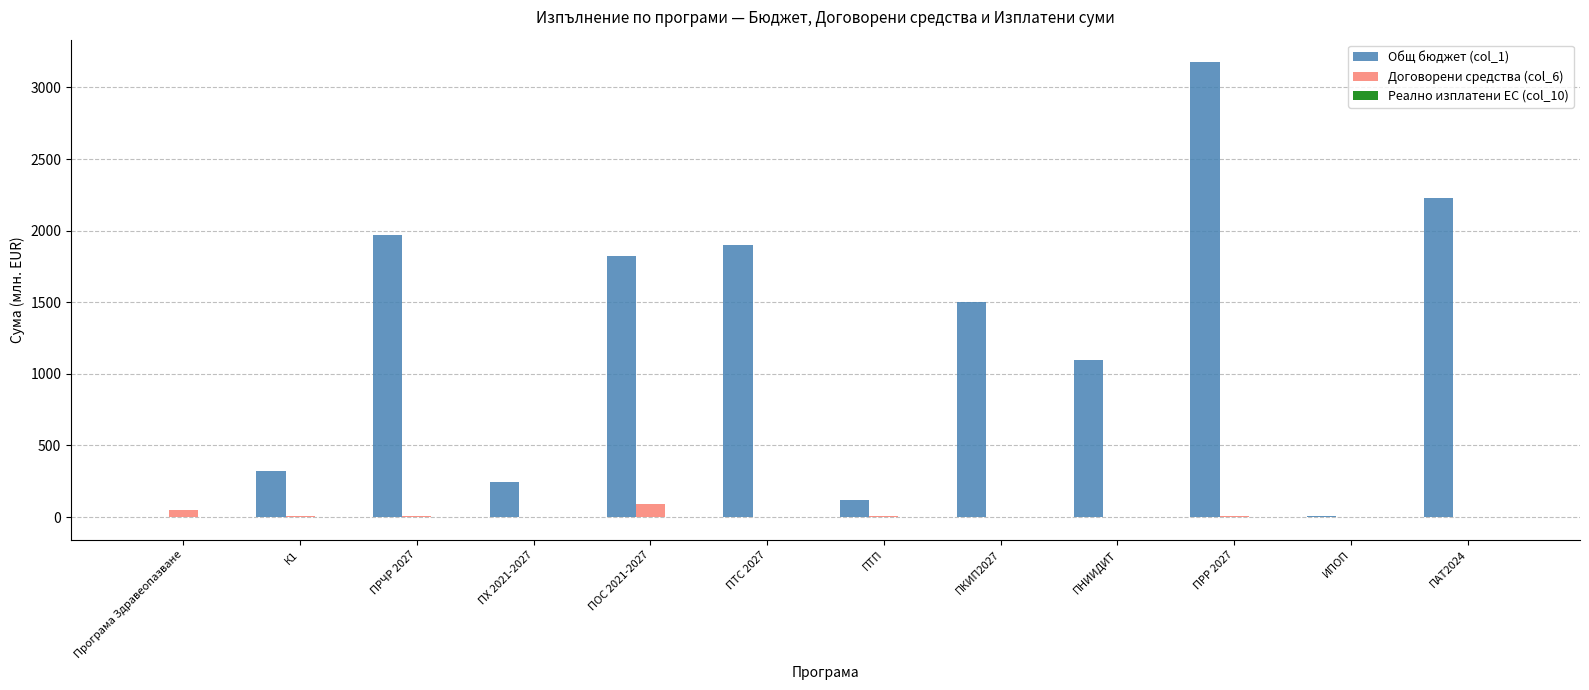

Which series has the largest total across all categories?

Общ бюджет (col_1)